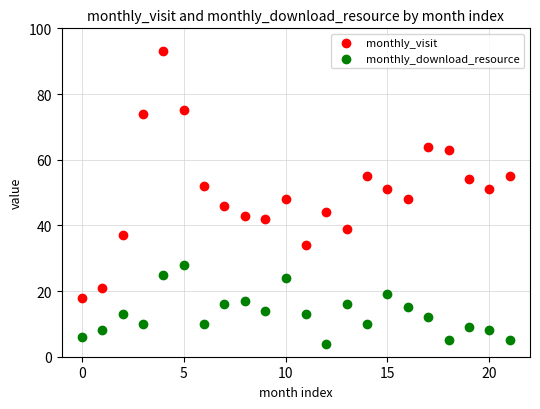

Which series has the widest spread of Y values?

monthly_visit